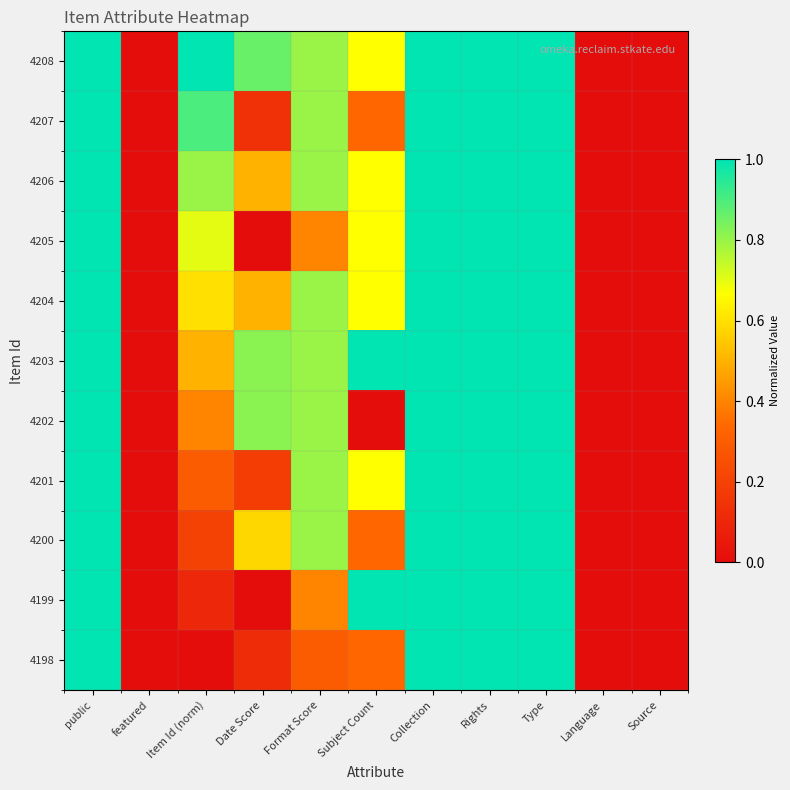

Reading left to right, transcribe all the data shown in this chart.

4208: public=1.0	featured=0.0	Item Id (norm)=1.0	Date Score=0.9	Format Score=0.8	Subject Count=0.7	Collection=1.0	Rights=1.0	Type=1.0	Language=0.0	Source=0.0
4207: public=1.0	featured=0.0	Item Id (norm)=0.9	Date Score=0.1	Format Score=0.8	Subject Count=0.3	Collection=1.0	Rights=1.0	Type=1.0	Language=0.0	Source=0.0
4206: public=1.0	featured=0.0	Item Id (norm)=0.8	Date Score=0.5	Format Score=0.8	Subject Count=0.7	Collection=1.0	Rights=1.0	Type=1.0	Language=0.0	Source=0.0
4205: public=1.0	featured=0.0	Item Id (norm)=0.7	Date Score=0.0	Format Score=0.4	Subject Count=0.7	Collection=1.0	Rights=1.0	Type=1.0	Language=0.0	Source=0.0
4204: public=1.0	featured=0.0	Item Id (norm)=0.6	Date Score=0.5	Format Score=0.8	Subject Count=0.7	Collection=1.0	Rights=1.0	Type=1.0	Language=0.0	Source=0.0
4203: public=1.0	featured=0.0	Item Id (norm)=0.5	Date Score=0.8	Format Score=0.8	Subject Count=1.0	Collection=1.0	Rights=1.0	Type=1.0	Language=0.0	Source=0.0
4202: public=1.0	featured=0.0	Item Id (norm)=0.4	Date Score=0.8	Format Score=0.8	Subject Count=0.0	Collection=1.0	Rights=1.0	Type=1.0	Language=0.0	Source=0.0
4201: public=1.0	featured=0.0	Item Id (norm)=0.3	Date Score=0.2	Format Score=0.8	Subject Count=0.7	Collection=1.0	Rights=1.0	Type=1.0	Language=0.0	Source=0.0
4200: public=1.0	featured=0.0	Item Id (norm)=0.2	Date Score=0.6	Format Score=0.8	Subject Count=0.3	Collection=1.0	Rights=1.0	Type=1.0	Language=0.0	Source=0.0
4199: public=1.0	featured=0.0	Item Id (norm)=0.1	Date Score=0.0	Format Score=0.4	Subject Count=1.0	Collection=1.0	Rights=1.0	Type=1.0	Language=0.0	Source=0.0
4198: public=1.0	featured=0.0	Item Id (norm)=0.0	Date Score=0.1	Format Score=0.3	Subject Count=0.3	Collection=1.0	Rights=1.0	Type=1.0	Language=0.0	Source=0.0